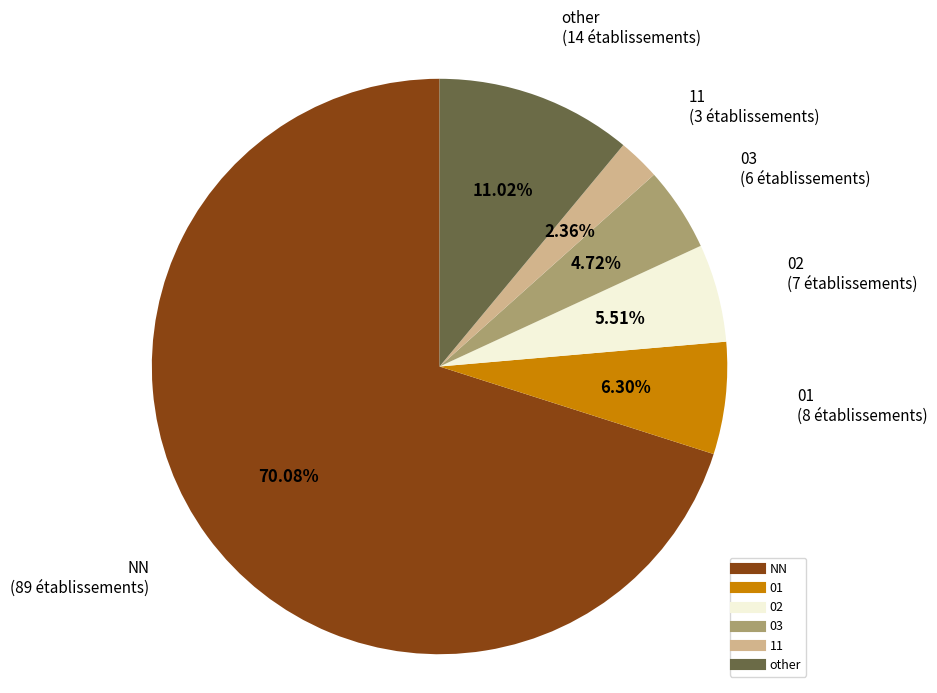

What is the smallest slice in the pie chart?

11